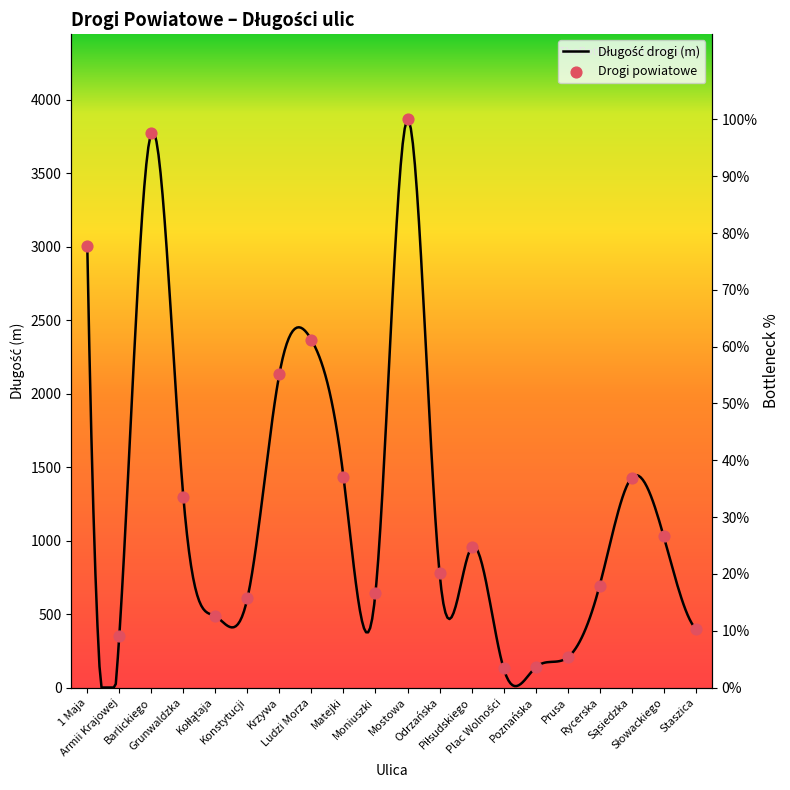

Between Grunwaldzka and Piłsudskiego, which is larger?

Grunwaldzka